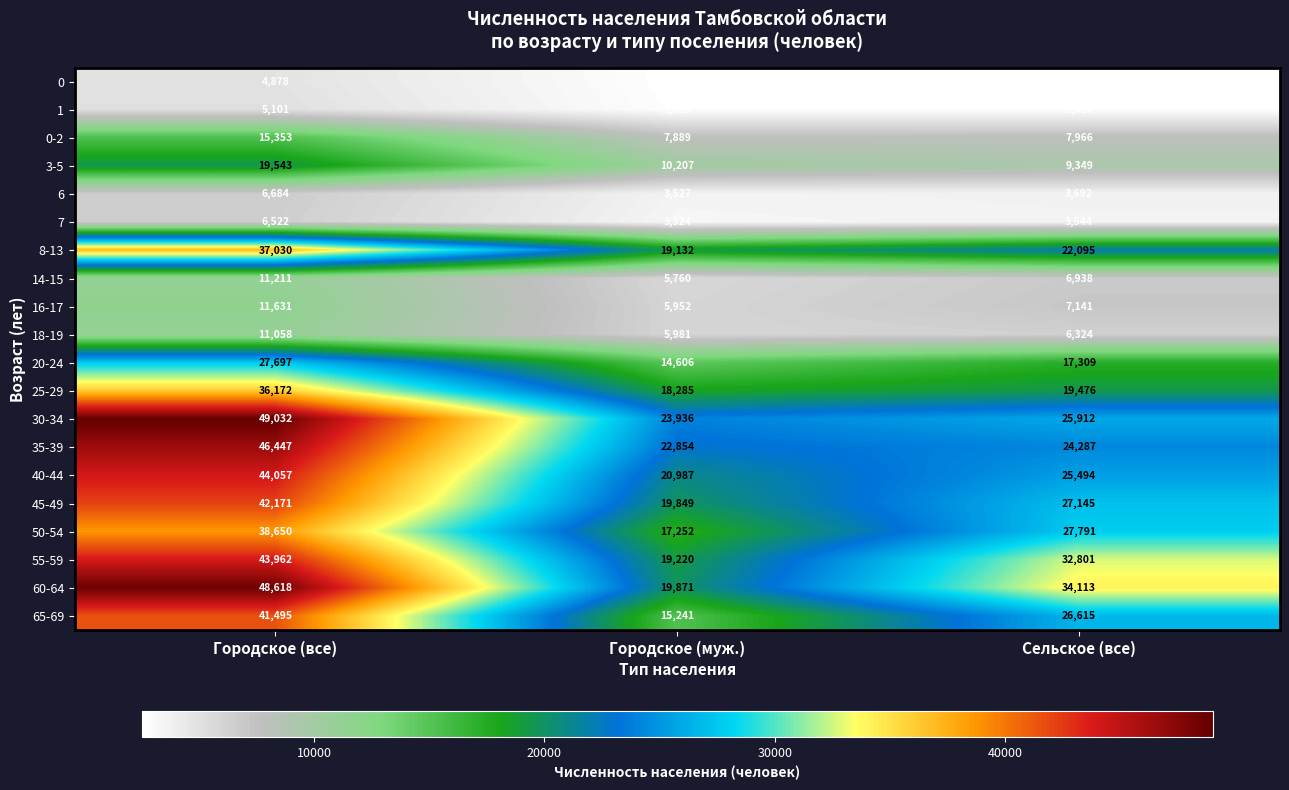

At Городское (муж.), list the series in order from smallest to largest.

0, 1, 7, 6, 14-15, 16-17, 18-19, 0-2, 3-5, 20-24, 65-69, 50-54, 25-29, 8-13, 55-59, 45-49, 60-64, 40-44, 35-39, 30-34